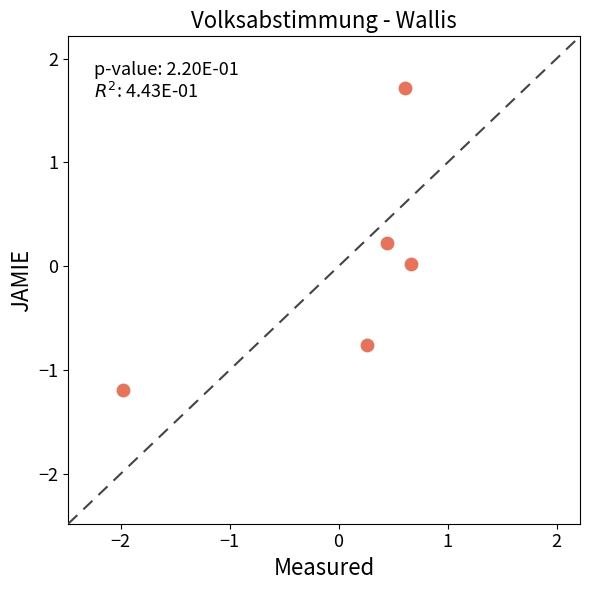

What is the range of Y values (max minus min)?

2.9